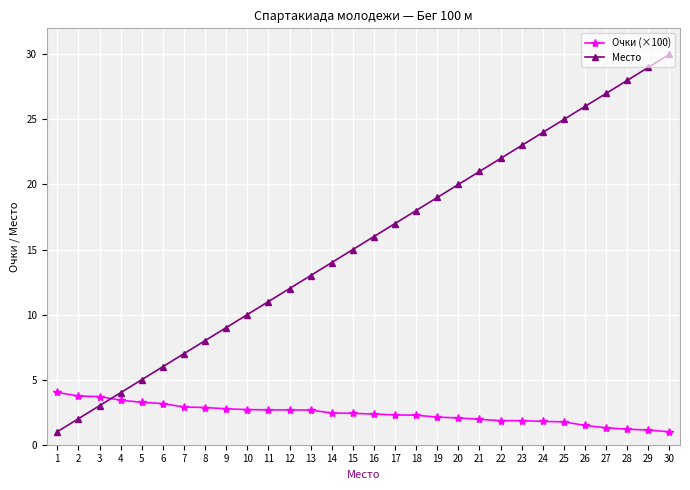

What is the minimum value shown in the chart?

1.0